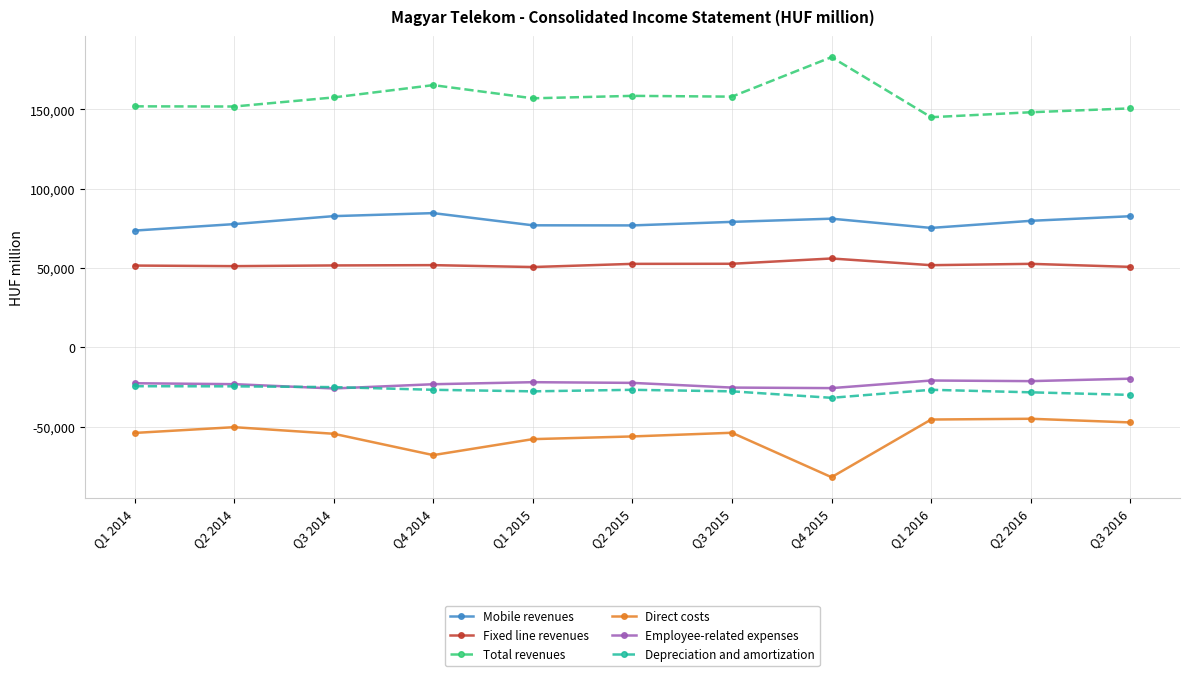

What is the difference between the highest and lowest values at Q1 2016?

190478